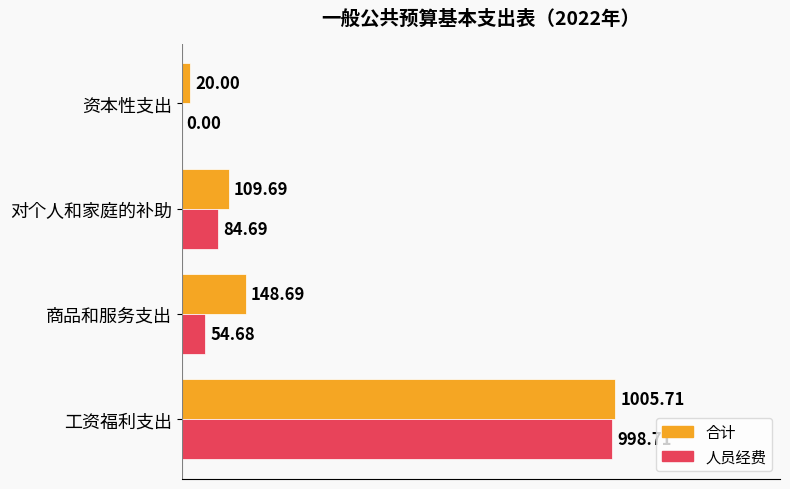

Between 工资福利支出 and 商品和服务支出, which series saw the biggest shift?

人员经费